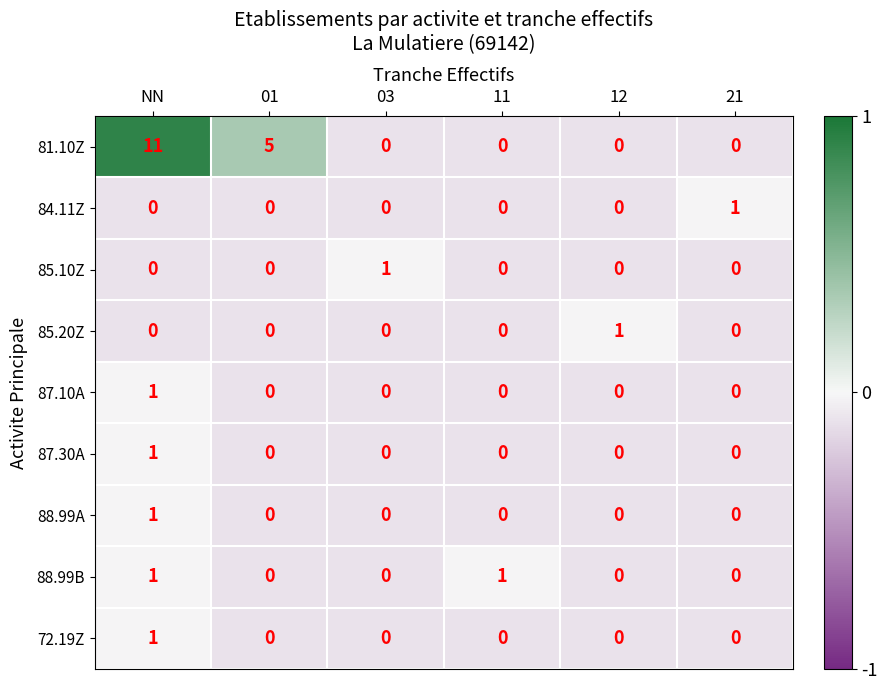

How many 81.10Z values are between 0 and 5?

5